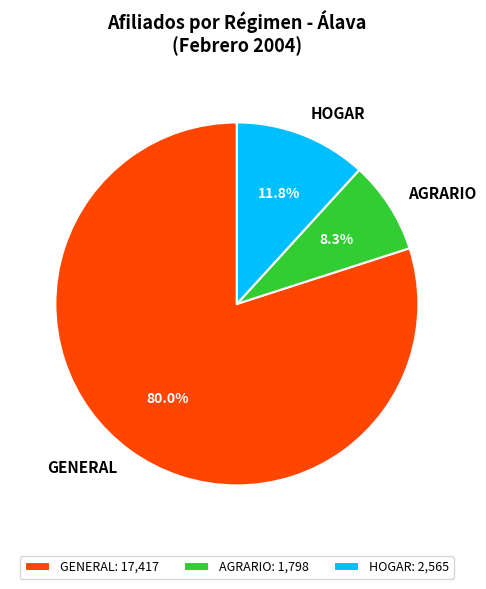

Which has a higher value, AGRARIO or GENERAL?

GENERAL